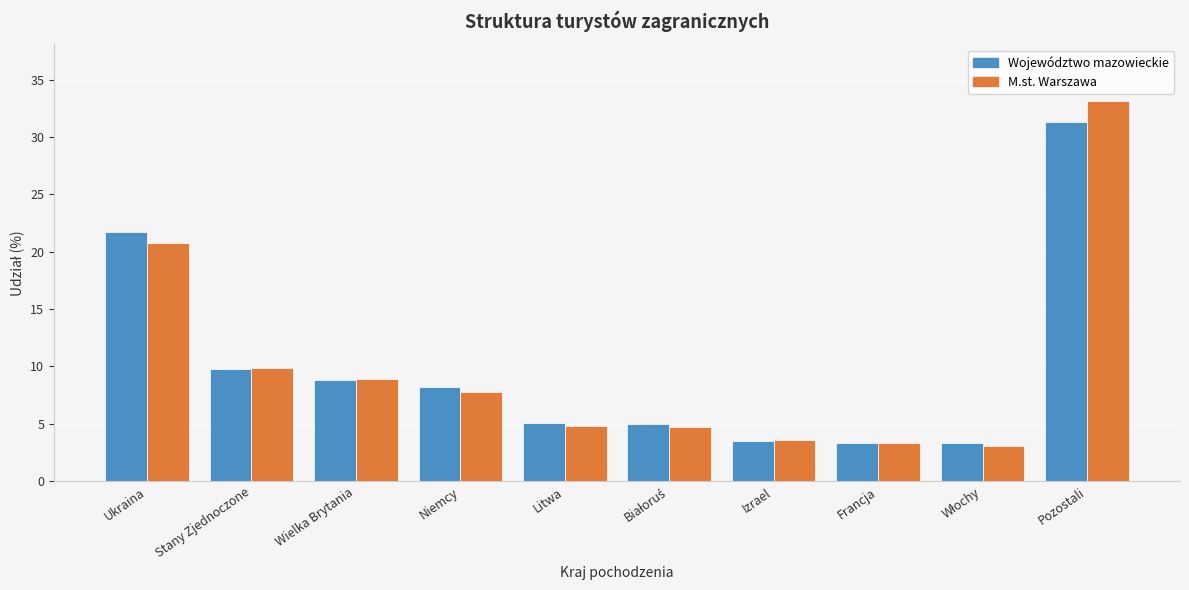

Is the value of M.st. Warszawa at Stany Zjednoczone greater than the value of Województwo mazowieckie at Niemcy?

Yes